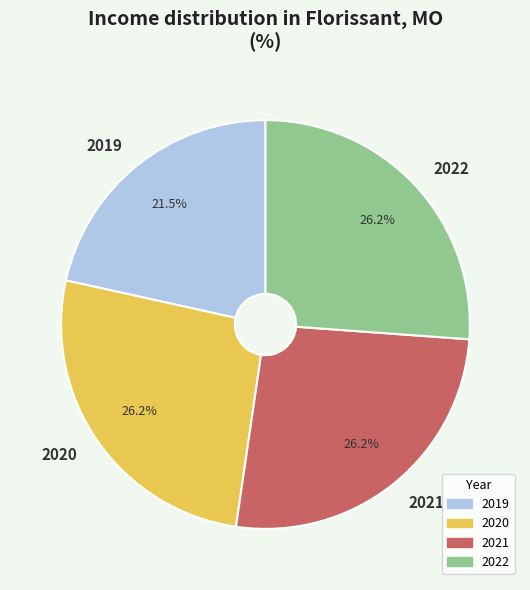

To the nearest percent, what percentage of the pie is 2022?

26%